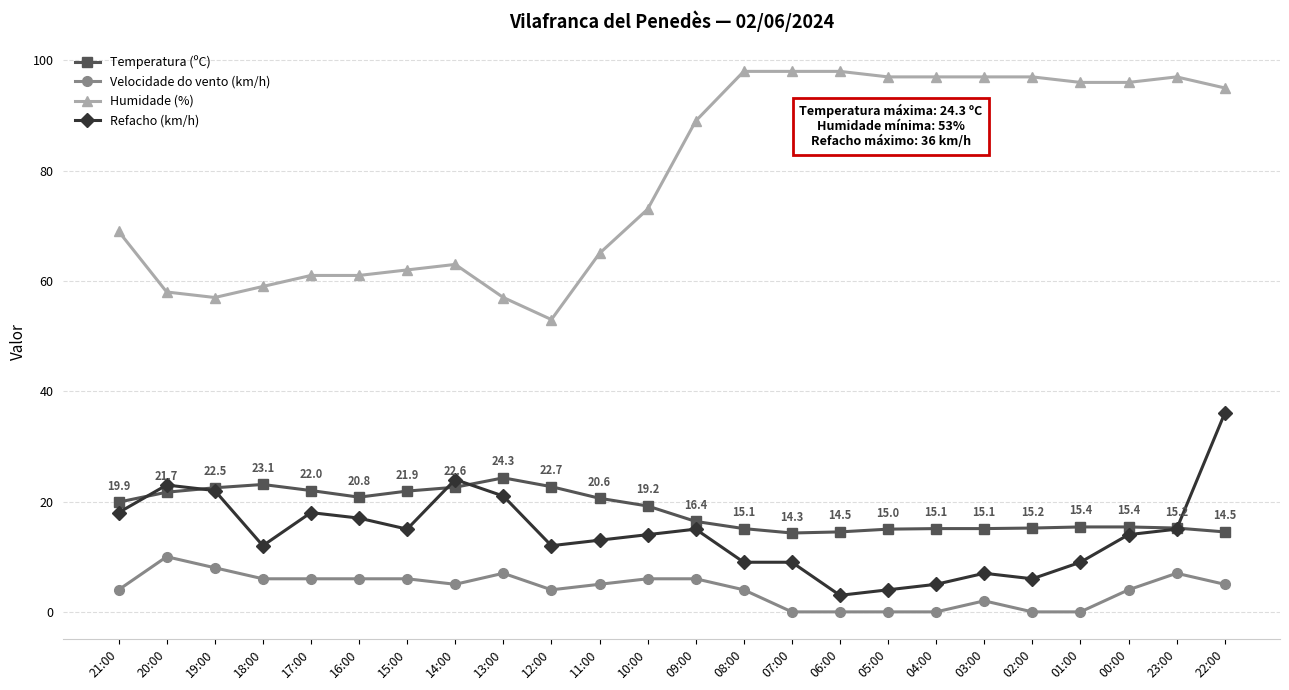

What is the average value of the Refacho (km/h) series?

14.2